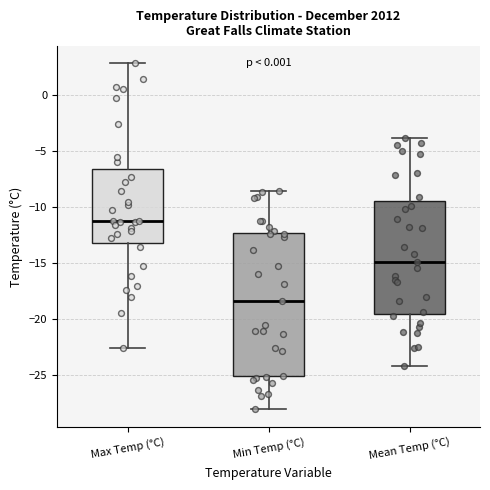

Reading left to right, read every box against the y-axis: the position of its median line, the range the box covers, and the ends of its whiskers. The values are not printed on the chart, so give them approximately, as read against the axis.

Max Temp (°C): median -11.5, box -13.0 to -6.5, whiskers -22.5 to 3.0
Min Temp (°C): median -18.5, box -25.0 to -12.5, whiskers -28.0 to -8.5
Mean Temp (°C): median -15.0, box -19.5 to -9.5, whiskers -24.0 to -4.0